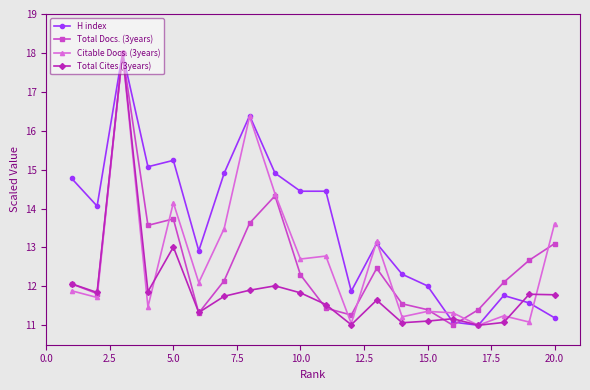

What is the sum of all Total Docs. (3years) values?

251.3